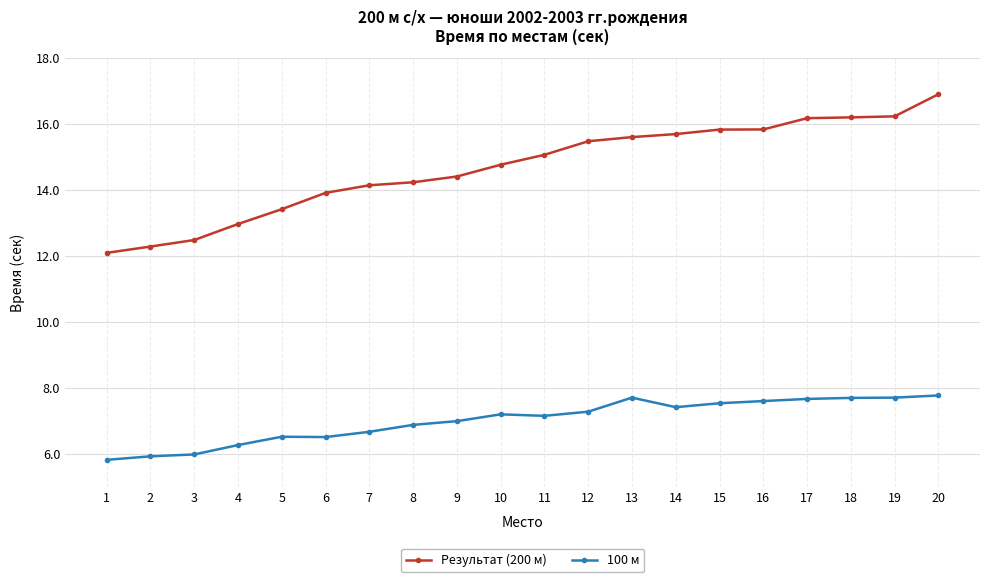

Reading left to right, extract all data points from this chart.

Результат (200 м): 12.1	12.3	12.5	13.0	13.4	13.9	14.1	14.2	14.4	14.8	15.1	15.5	15.6	15.7	15.8	15.8	16.2	16.2	16.2	16.9
100 м: 5.8	5.9	6.0	6.3	6.5	6.5	6.7	6.9	7.0	7.2	7.2	7.3	7.7	7.4	7.5	7.6	7.7	7.7	7.7	7.8